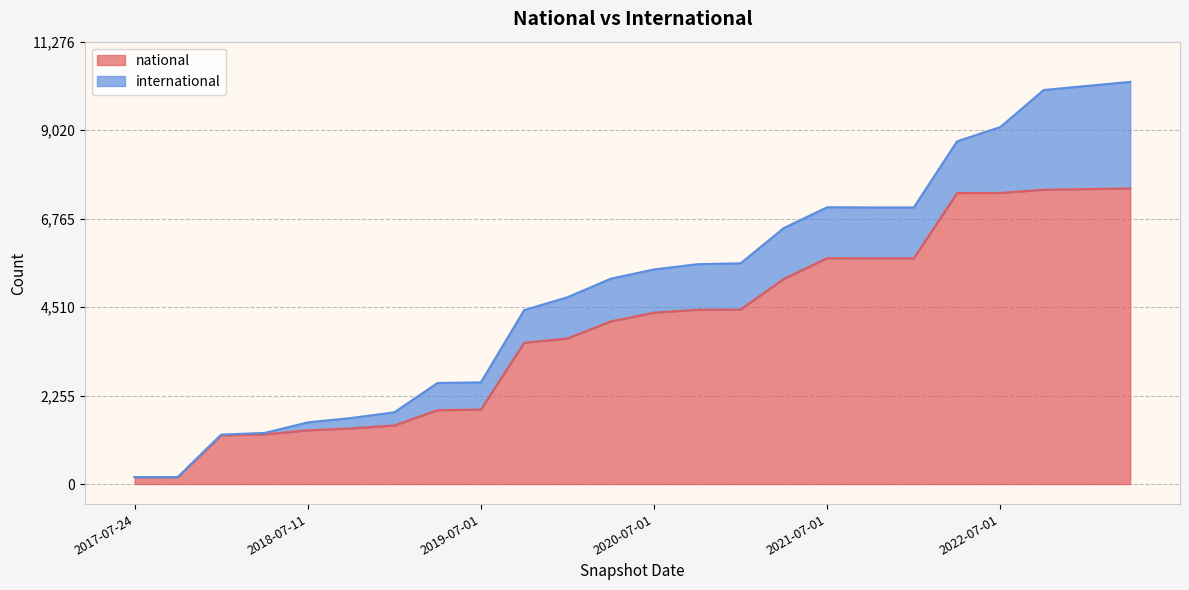

True or false: the data shows 1265 at 2018-04-09.

True